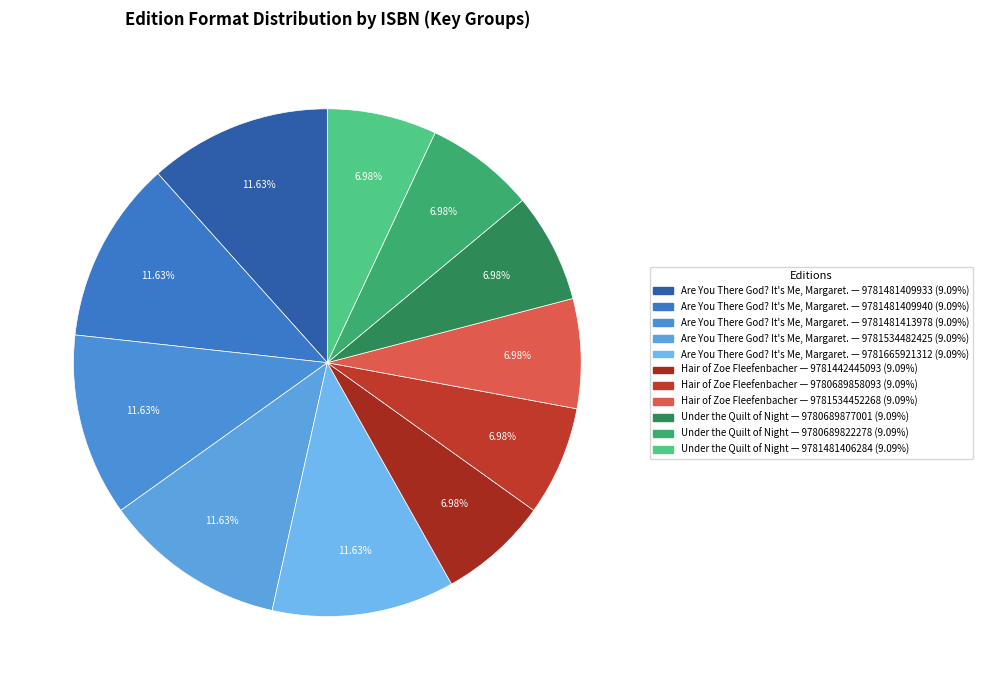

Count the number of slices in the pie.

11